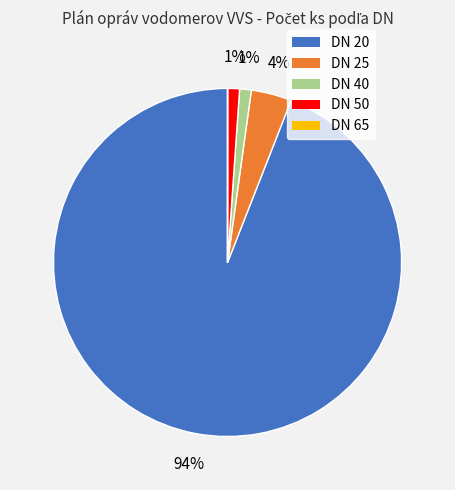

The DN 40 slice represents 1% of the pie. True or false?

True